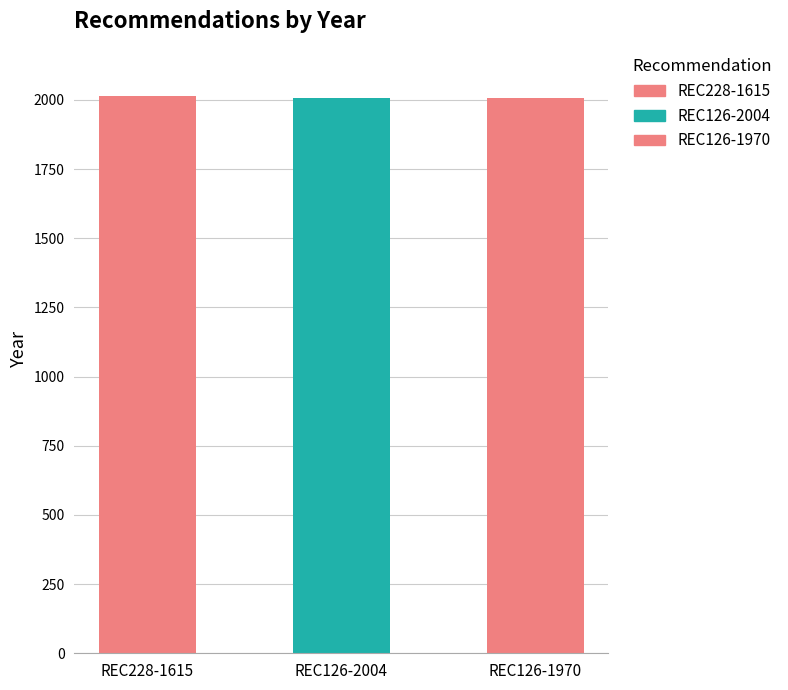

True or false: the data shows 2013 at REC228-1615.

True